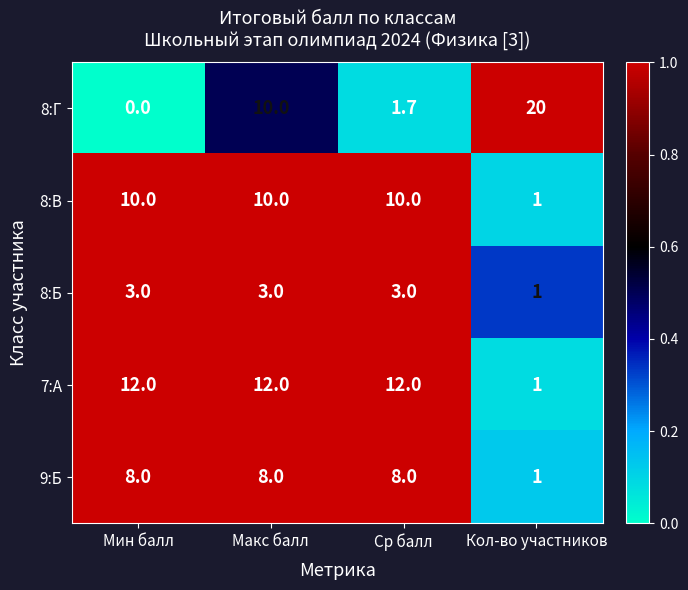

At how many categories does at least one series exceed 0?

4